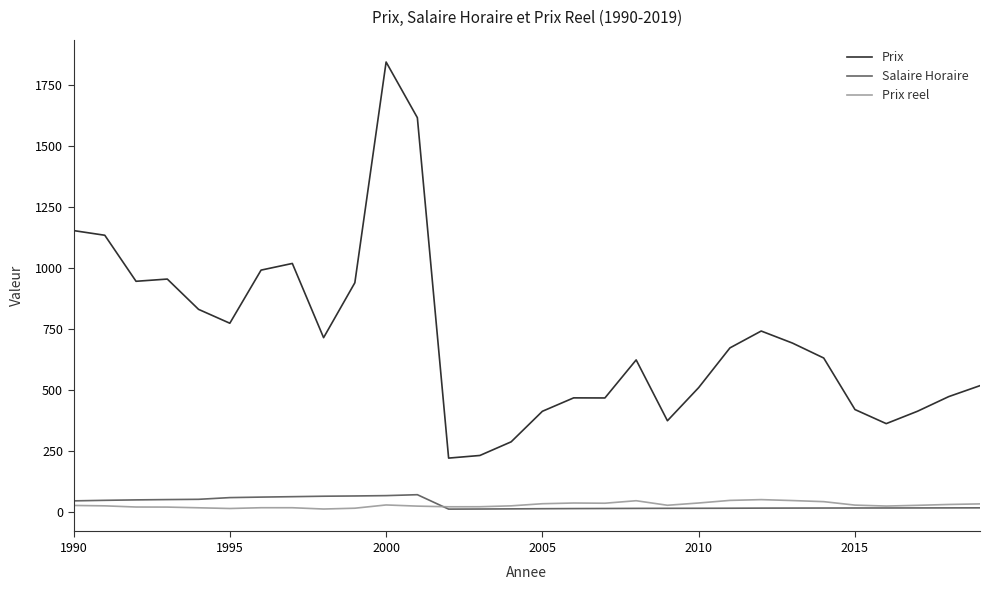

At how many categories does at least one series exceed 1581?

2